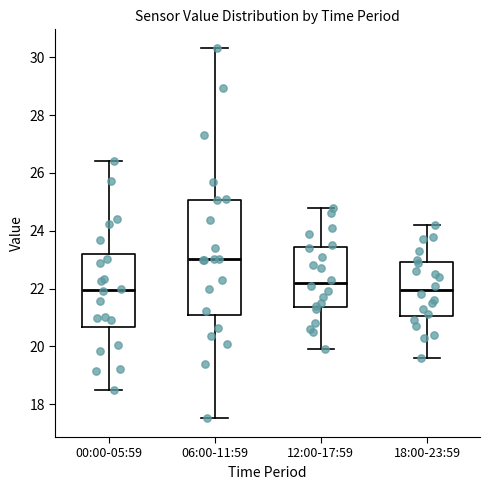

Reading left to right, transcribe this box plot: for each box, give where its median line is, the range the box spans, and where its two whiskers end, as read against the y-axis. The values are not printed on the chart, so give them approximately, as read against the axis.

00:00-05:59: median 22.0, box 20.6 to 23.2, whiskers 18.4 to 26.4
06:00-11:59: median 23.0, box 21.0 to 25.0, whiskers 17.6 to 30.4
12:00-17:59: median 22.2, box 21.4 to 23.4, whiskers 20.0 to 24.8
18:00-23:59: median 22.0, box 21.0 to 23.0, whiskers 19.6 to 24.2